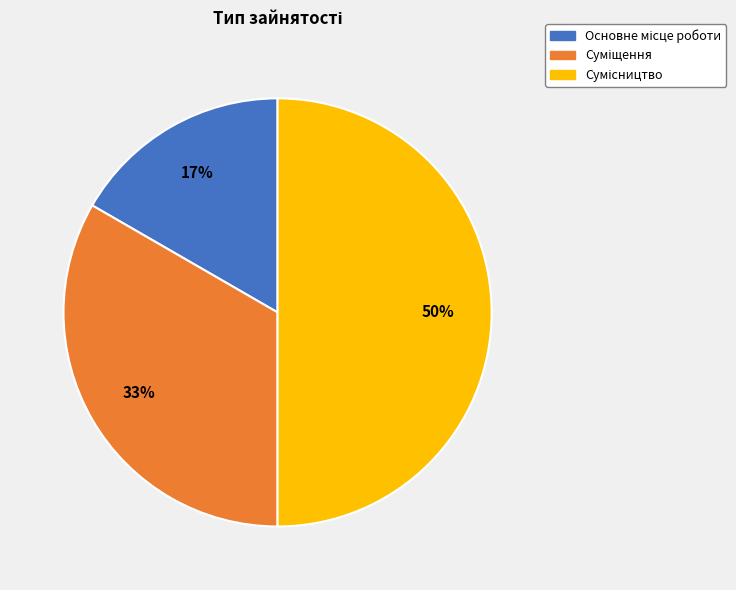

To the nearest percent, what is the average slice percentage?

33%